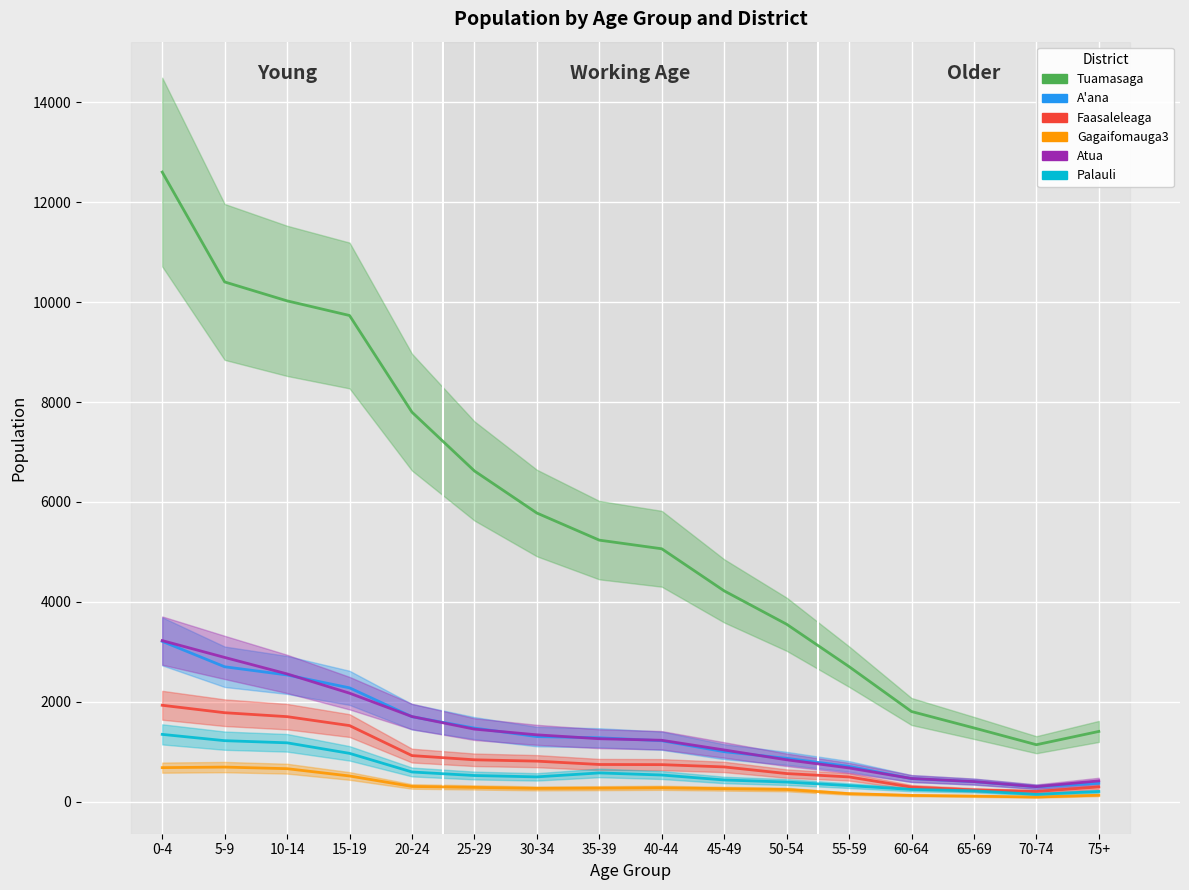

What is the sum of all A'ana values?

21769